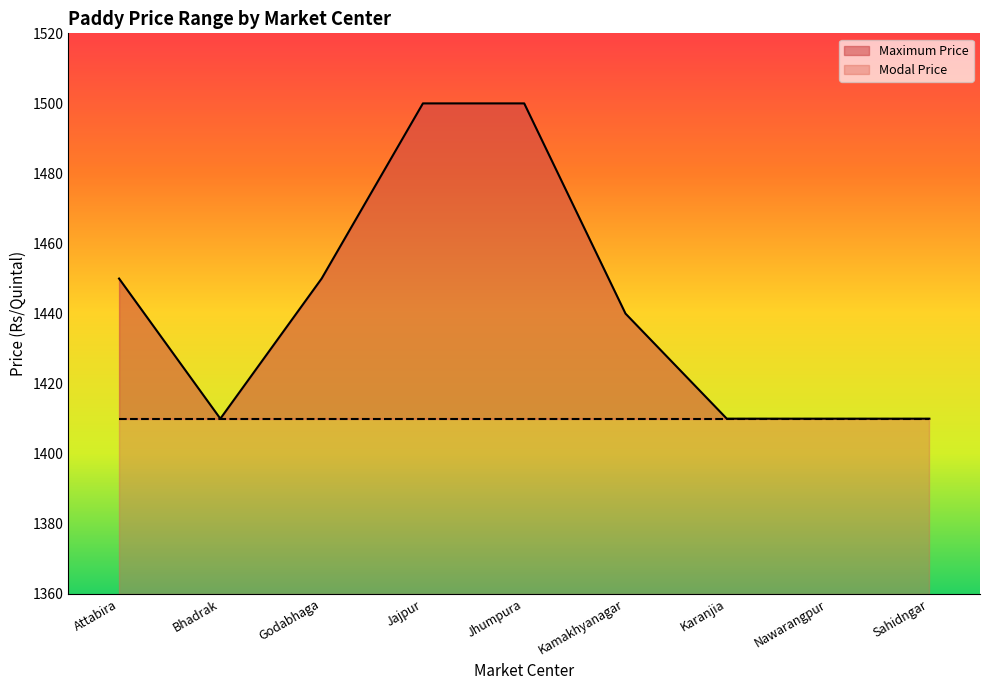

The chart shows a value of 1410 at Bhadrak. True or false?

True